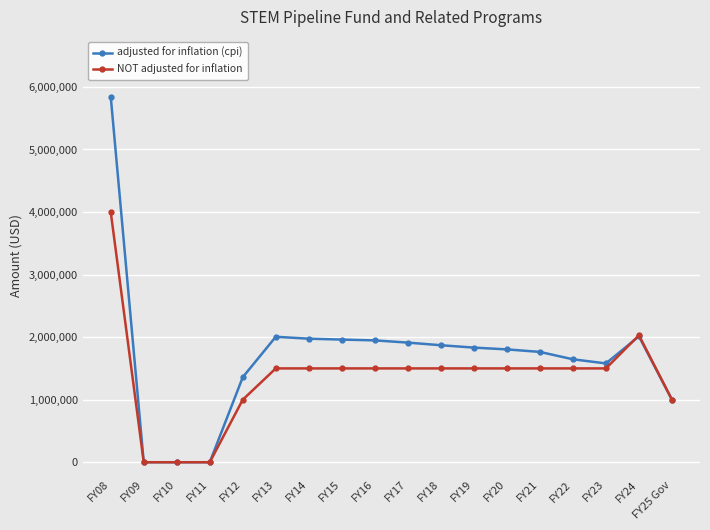

What is the label of the 10th point from the right?

FY16